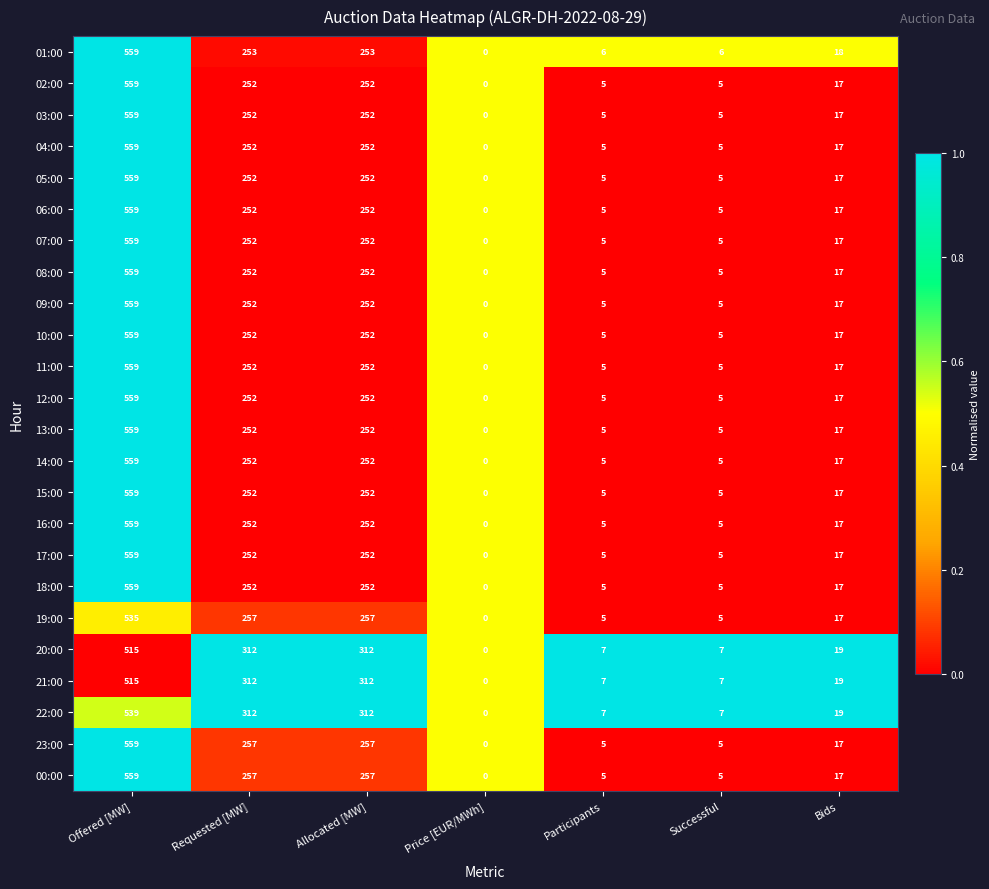

What is the spread (max minus min) of values at Participants?

2